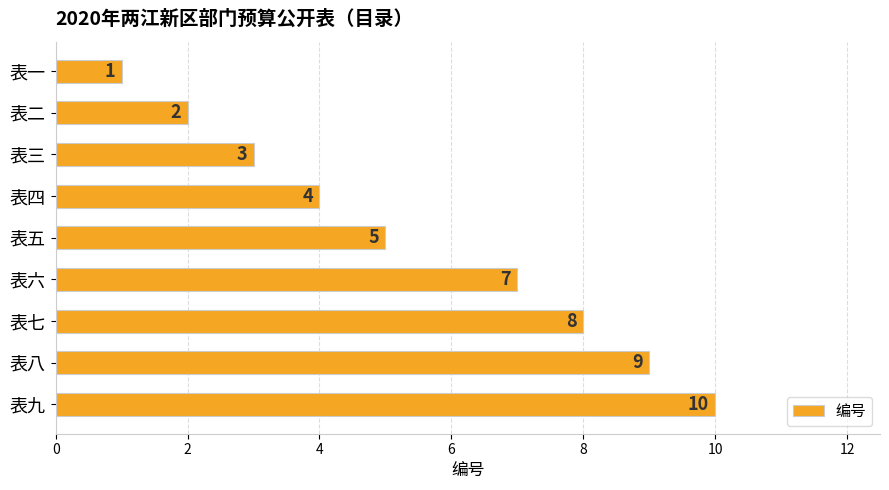

Reading bottom to top, extract all data points from this chart.

表九=10	表八=9	表七=8	表六=7	表五=5	表四=4	表三=3	表二=2	表一=1